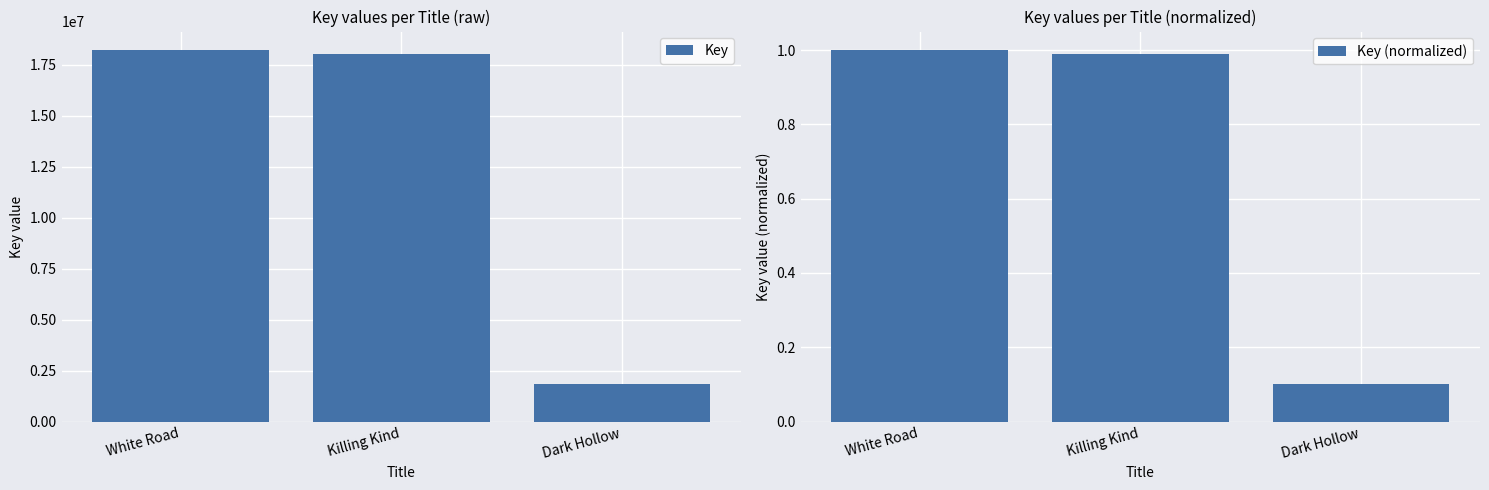

Reading left to right, what are all the values shown in this chart?

Key: White Road=18230085.0	Killing Kind=18043040.0	Dark Hollow=1842407.0
Key (normalized): White Road=1.0	Killing Kind=1.0	Dark Hollow=0.1